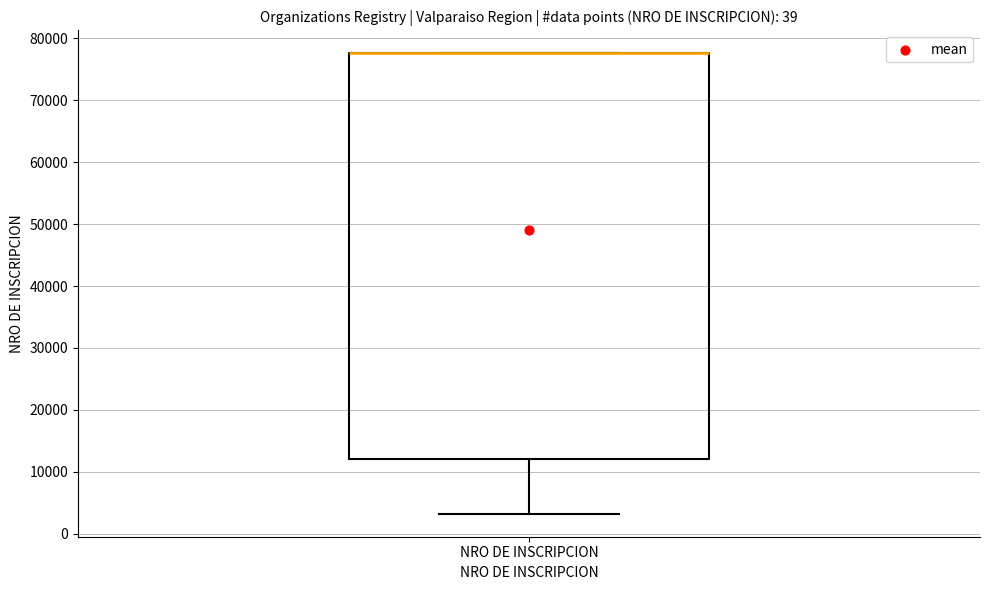

Transcribe this box plot: give where the median line is, the range the box spans, and where the two whiskers end, as read against the y-axis. The values are not printed on the chart, so give them approximately, as read against the axis.

median 78000 (drawn on the box's upper edge), box 12000 to 78000, whiskers 3000 to 78000